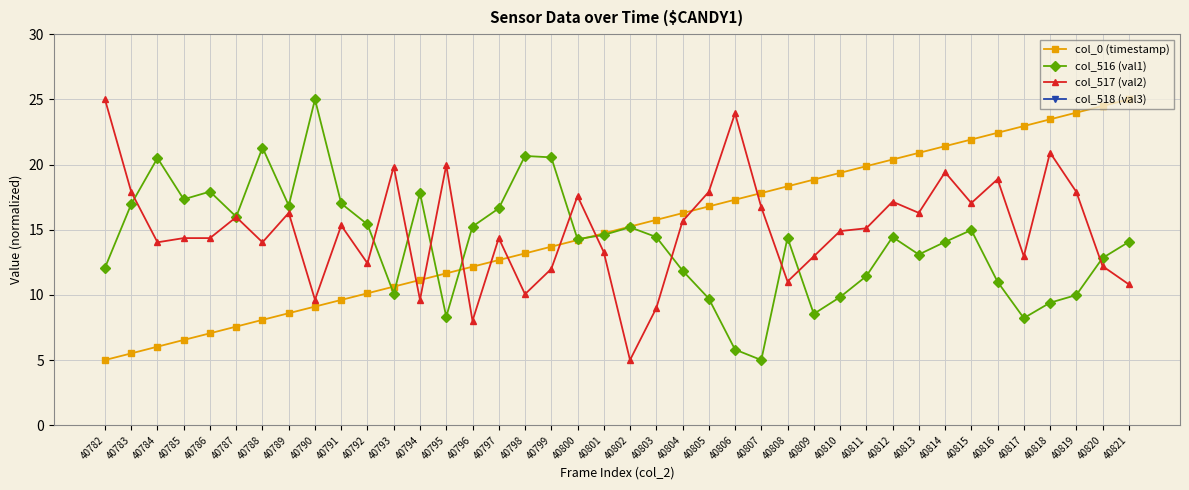

Where is col_0 (timestamp) nearest to the value 15?

40802